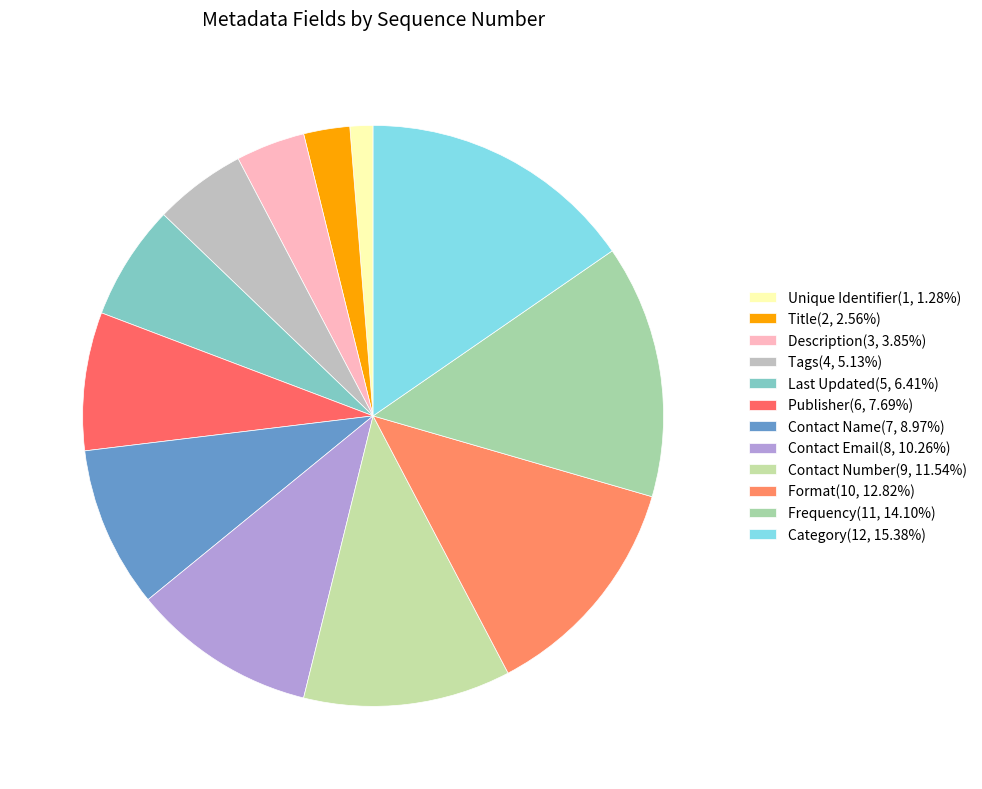

To the nearest percent, what portion does Format represent?

13%